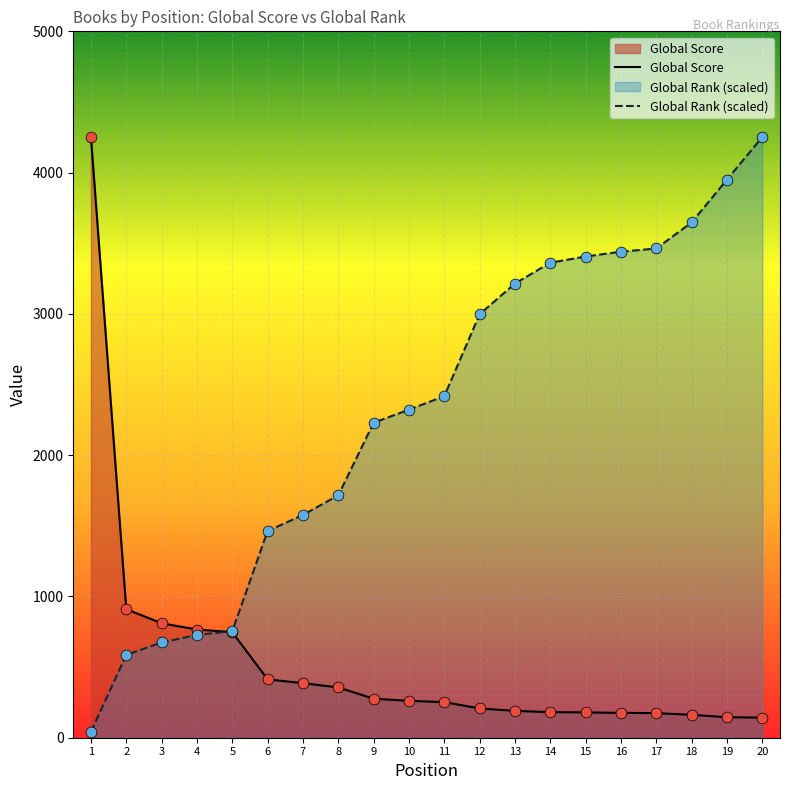

Is the value of Global Score at 18 greater than the value of Global Rank at 14?

No